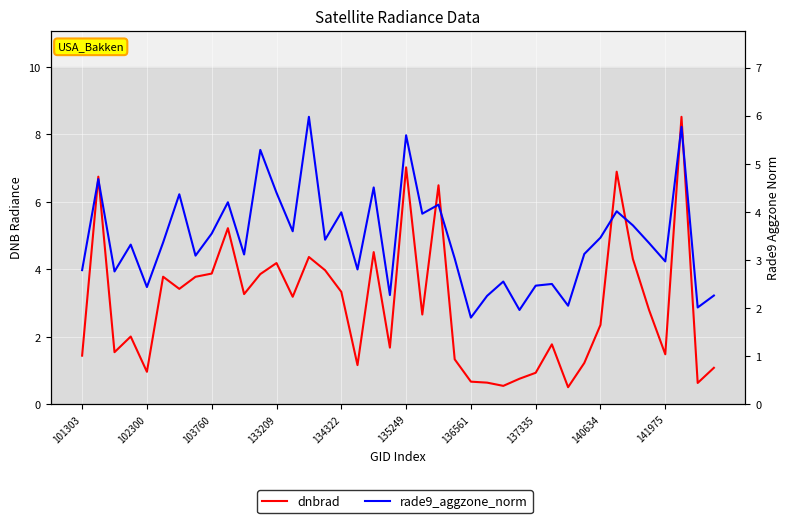

What is the minimum value for dnbrad?

0.5